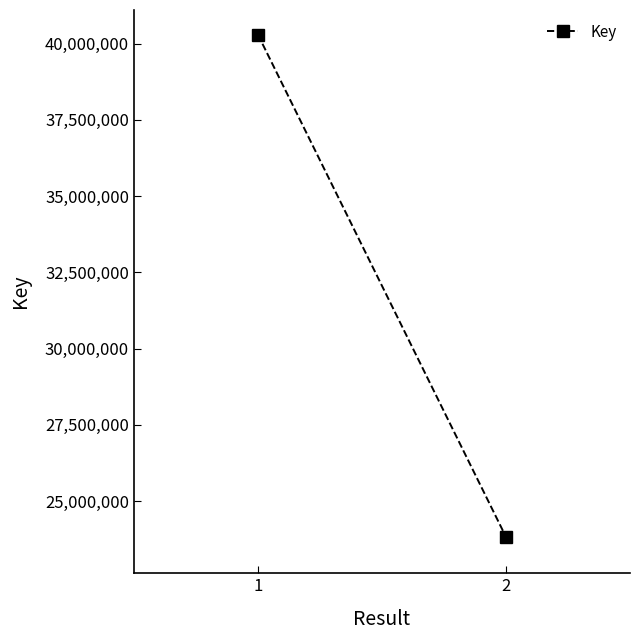

Reading left to right, what are all the values shown in this chart?

40299380	23823789